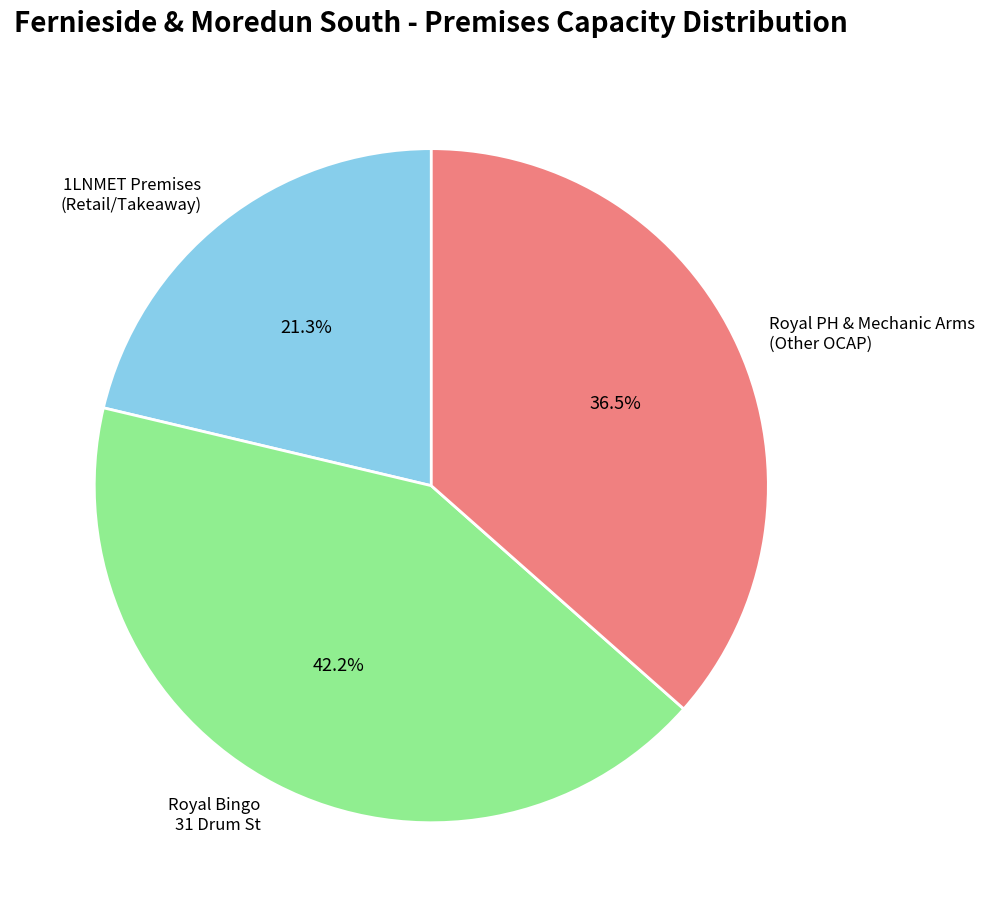

Which category has the smallest portion of the pie?

1LNMET Premises (Retail/Takeaway)